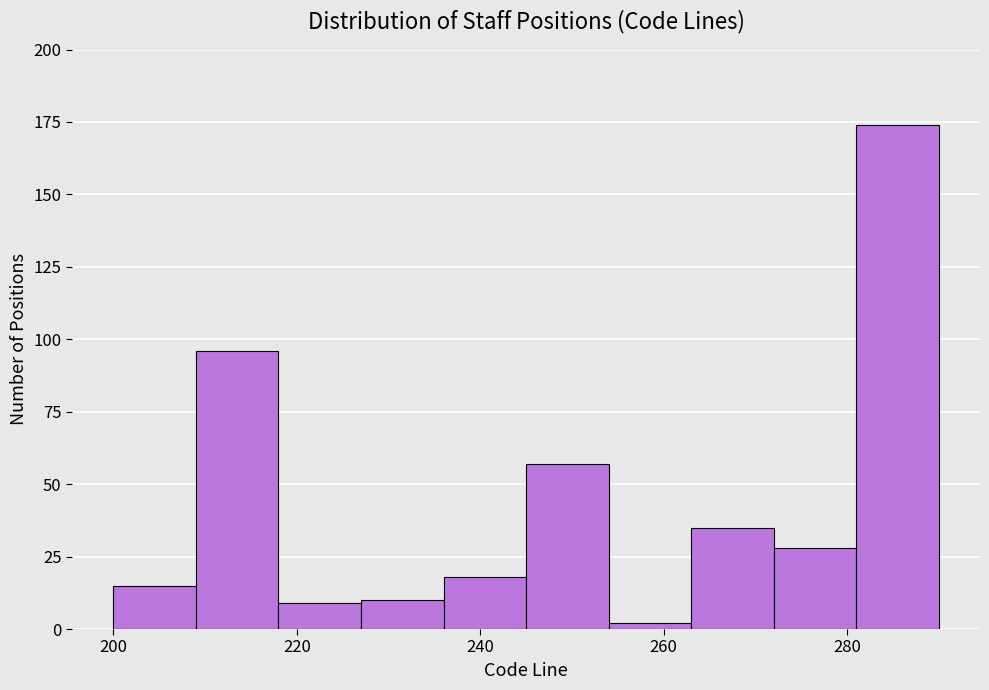

What is the height of the bar covering 218 to 227 on the x-axis? Neither the bar edges nor the heights are printed on the chart, so give them approximately, as read against the axes.

10